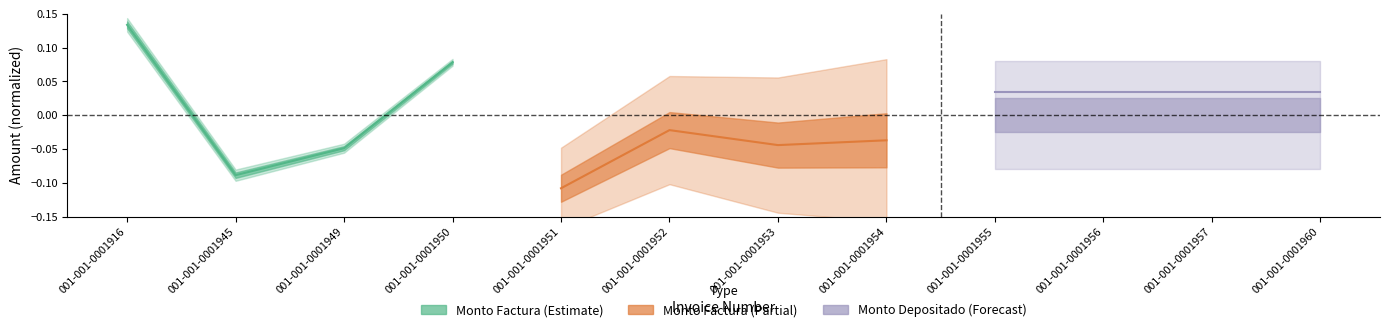

Does the chart display data point markers on the line(s)?

No